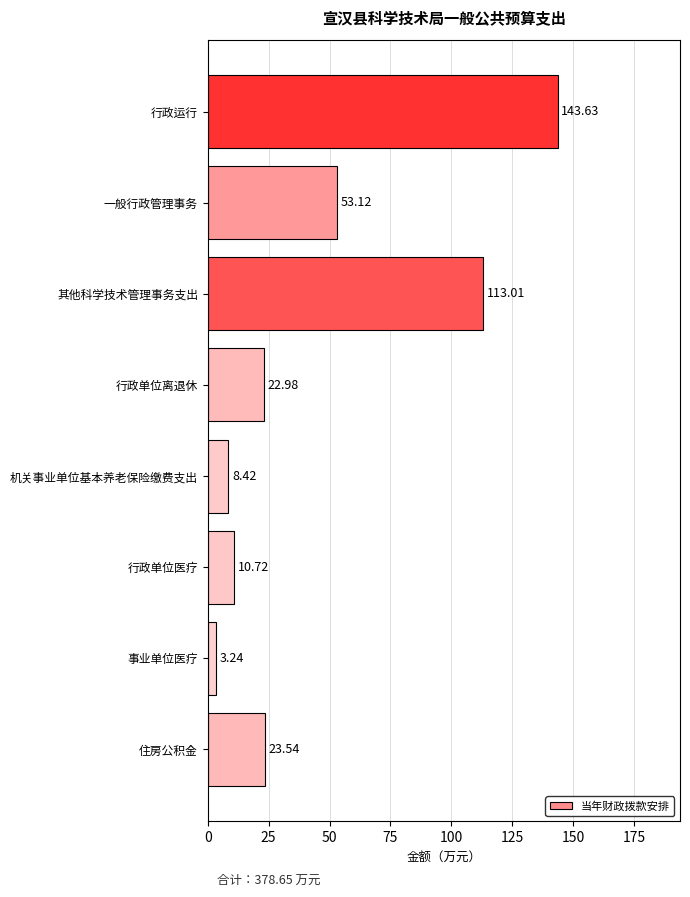

What is the change in value from 行政单位离退休 to 事业单位医疗?

-19.7